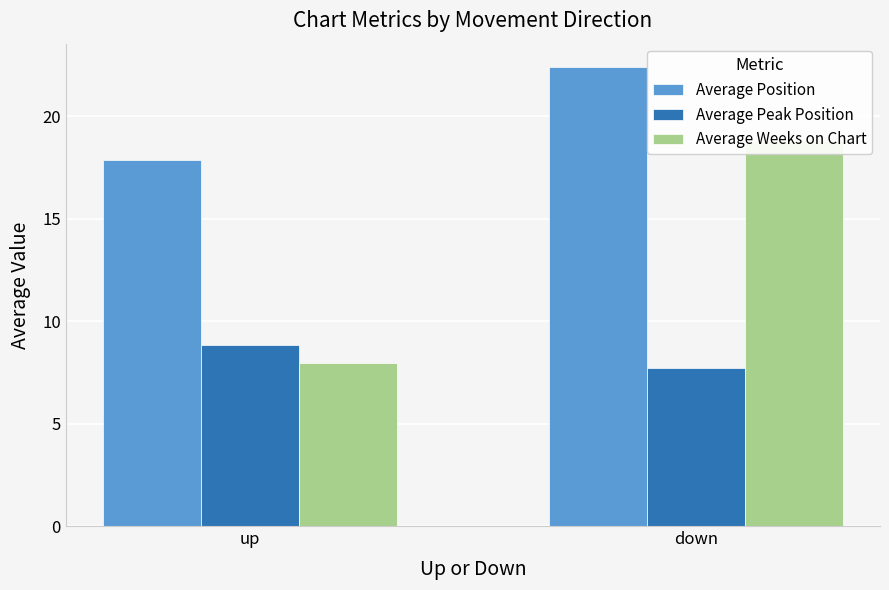

What is the label of the 2nd bar from the left?

down